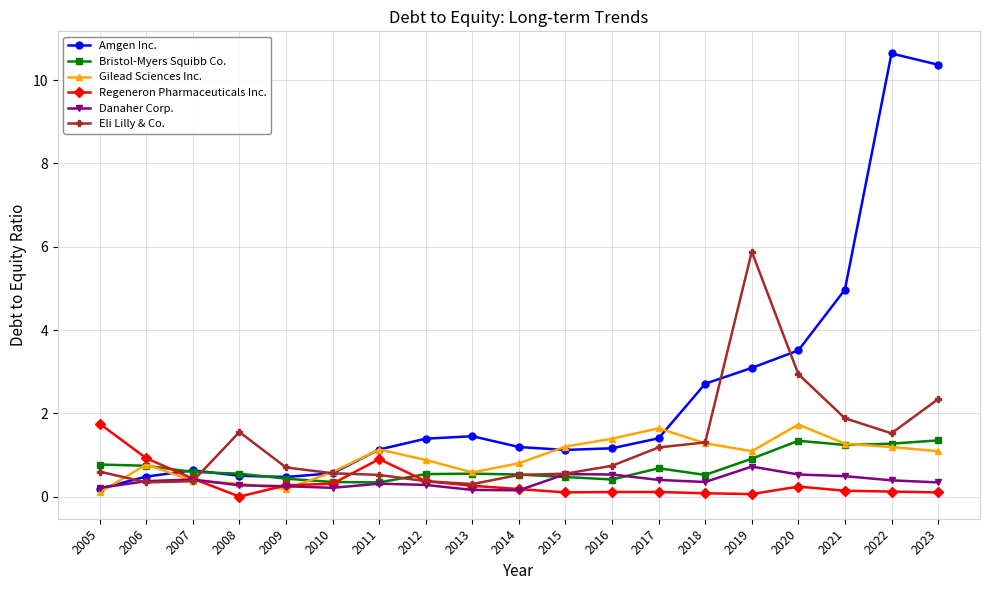

Between 2007 and 2021, which series saw the biggest shift?

Amgen Inc.